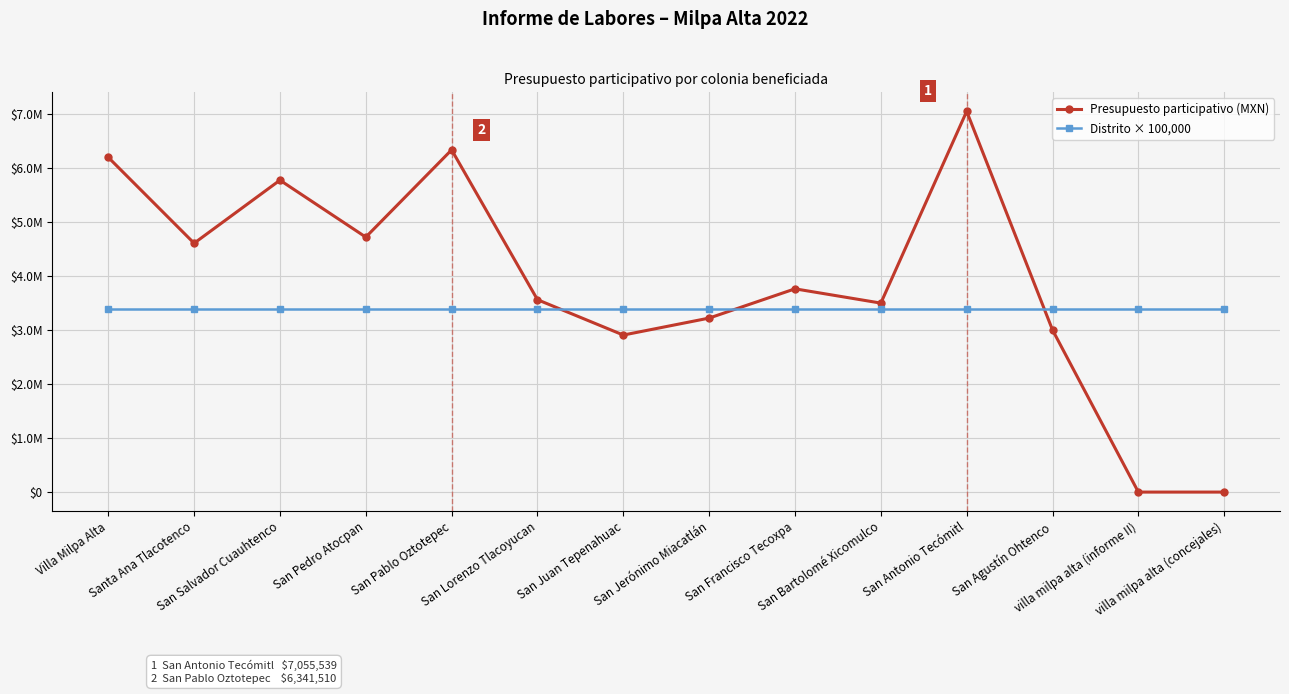

What is the approximate value of Presupuesto participativo (MXN) at San Bartolomé Xicomulco, to the nearest 100?

3501900